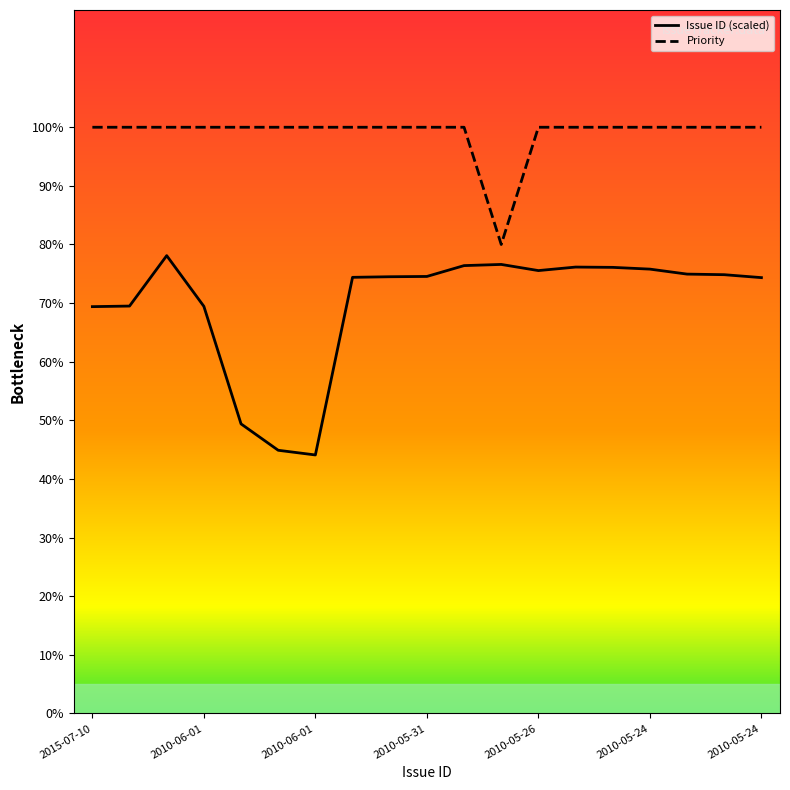

What is the minimum value for Priority?

80.0